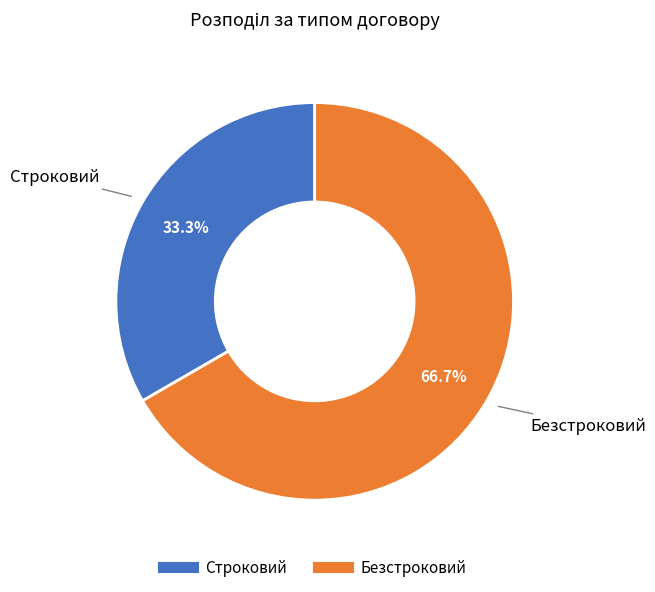

What is the total percentage of Безстроковий and Строковий?

100.0%